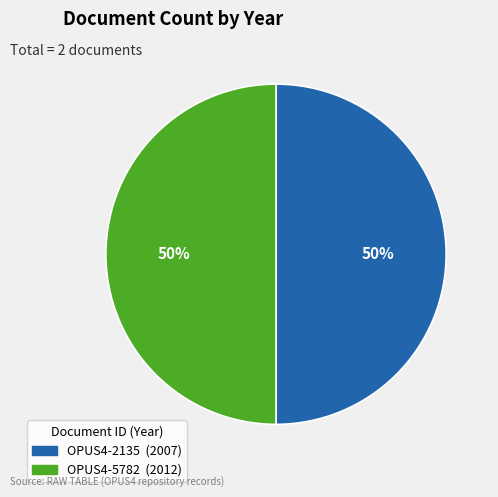

Combined, do OPUS4-5782 and OPUS4-2135 account for over 50%?

Yes